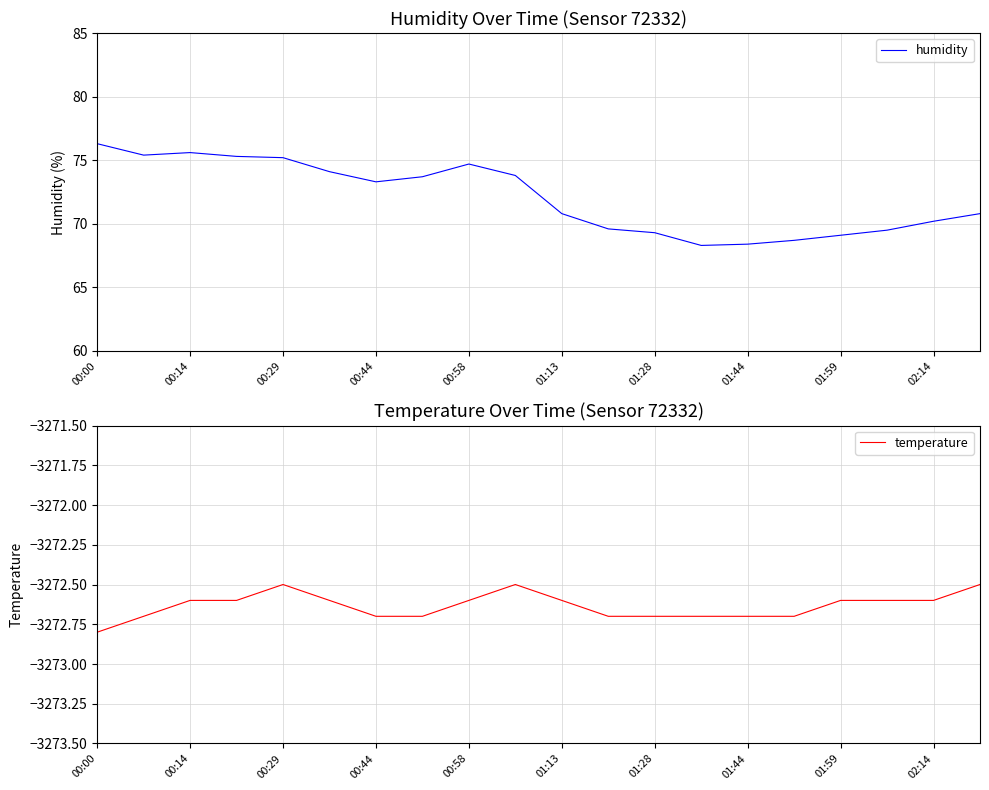

What is the minimum value for temperature?

-3272.8